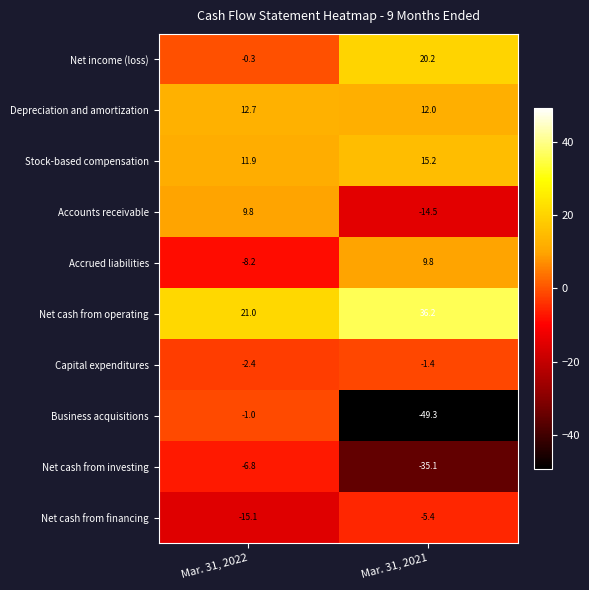

Count the number of data series in this chart.

10